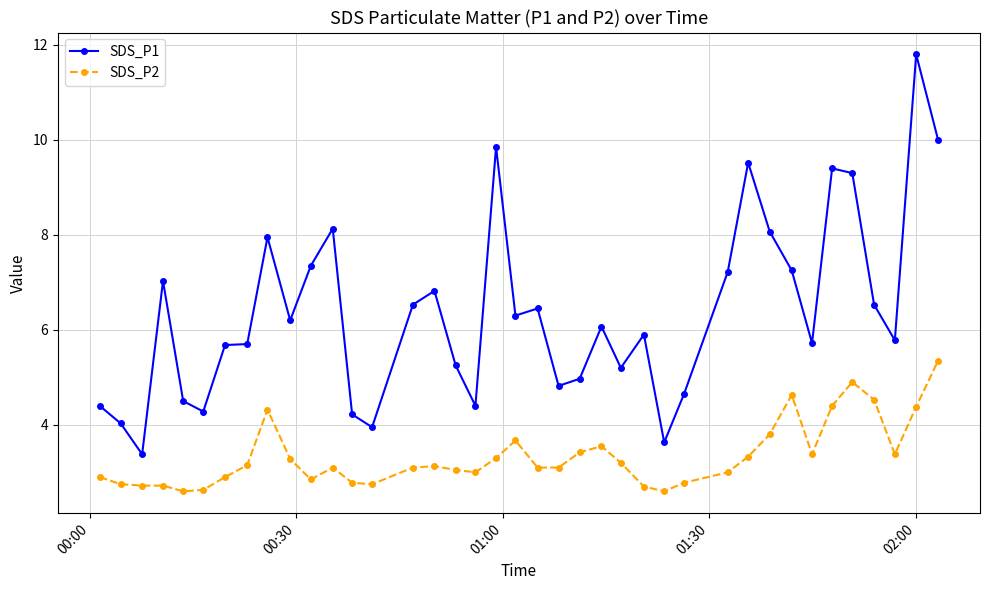

Which series has the largest total across all categories?

SDS_P1